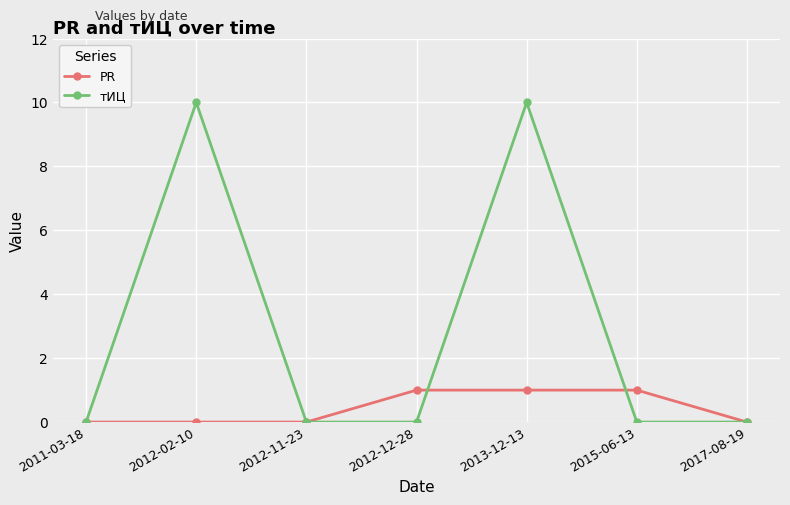

What are all the series names shown in the legend?

PR, тИЦ